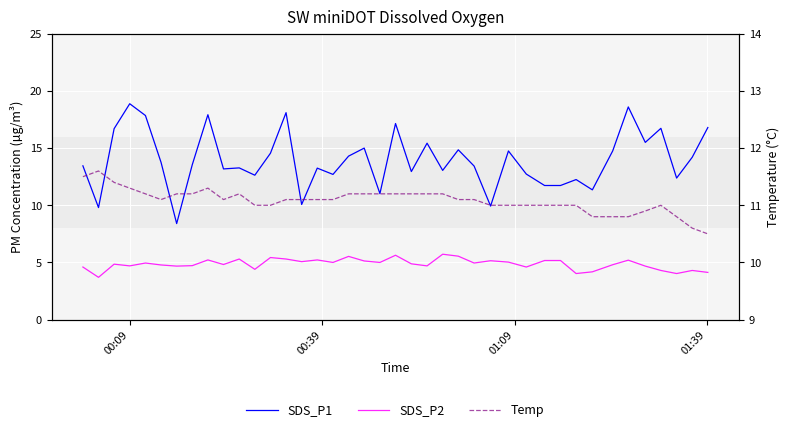

Reading right to left, transcribe all the data shown in this chart.

SDS_P1: 16.8	14.2	12.4	16.7	15.5	18.6	14.8	11.3	12.2	11.7	11.7	12.7	14.8	9.9	13.4	14.8	13.1	15.4	12.9	17.1	11.0	15.0	14.3	12.7	13.2	10.1	18.1	14.6	12.6	13.3	13.2	17.9	13.6	8.4	13.8	17.9	18.9	16.7	9.8	13.4
SDS_P2: 4.1	4.3	4.0	4.3	4.7	5.2	4.8	4.2	4.0	5.2	5.2	4.6	5.0	5.2	5.0	5.5	5.7	4.7	4.9	5.6	5.0	5.1	5.5	5.0	5.2	5.1	5.3	5.4	4.4	5.3	4.8	5.2	4.7	4.7	4.8	5.0	4.7	4.8	3.7	4.6
Temp: 10.5	10.6	10.8	11.0	10.9	10.8	10.8	10.8	11.0	11.0	11.0	11.0	11.0	11.0	11.1	11.1	11.2	11.2	11.2	11.2	11.2	11.2	11.2	11.1	11.1	11.1	11.1	11.0	11.0	11.2	11.1	11.3	11.2	11.2	11.1	11.2	11.3	11.4	11.6	11.5